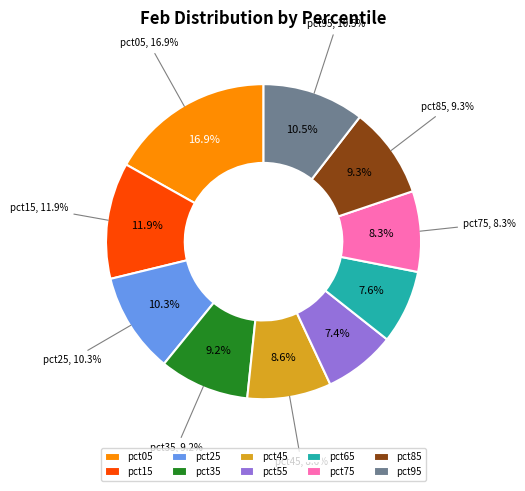

What percentage is the pct85 slice, to the nearest percent?

9%